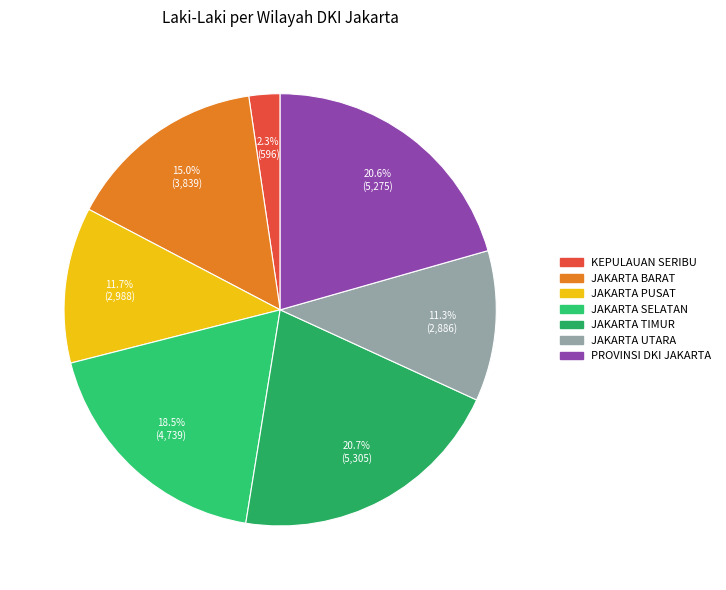

Is it true that PROVINSI DKI JAKARTA is 29% of the pie?

False